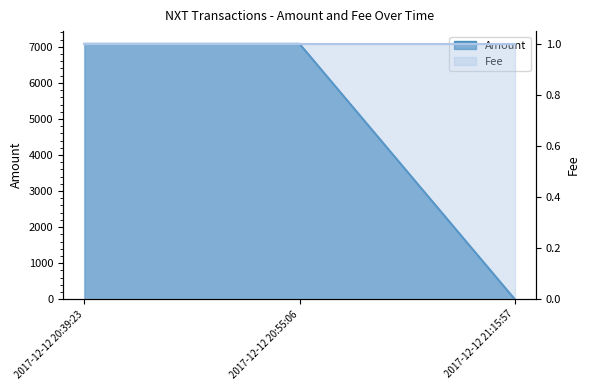

The chart shows a value of 1 at 2017-12-12 21:15:57. True or false?

False